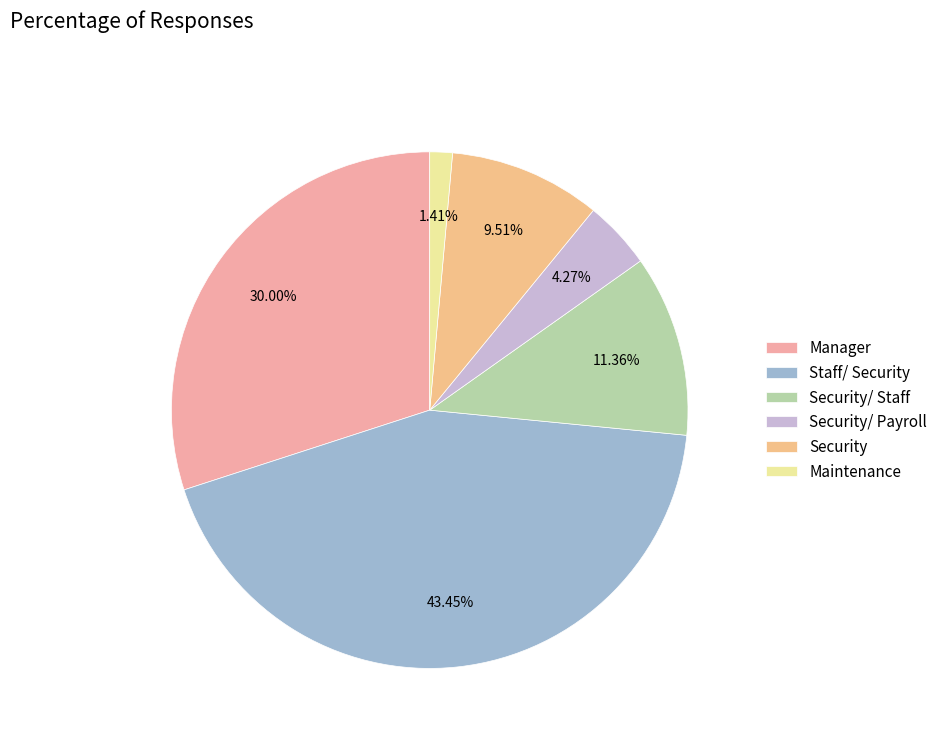

Combined, do Security/ Payroll and Security/ Staff account for over 50%?

No